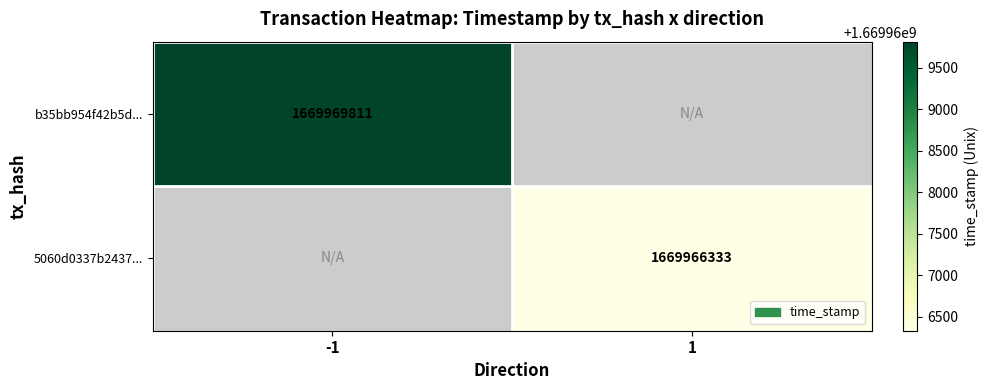

At how many categories does at least one series exceed 1669968992?

1